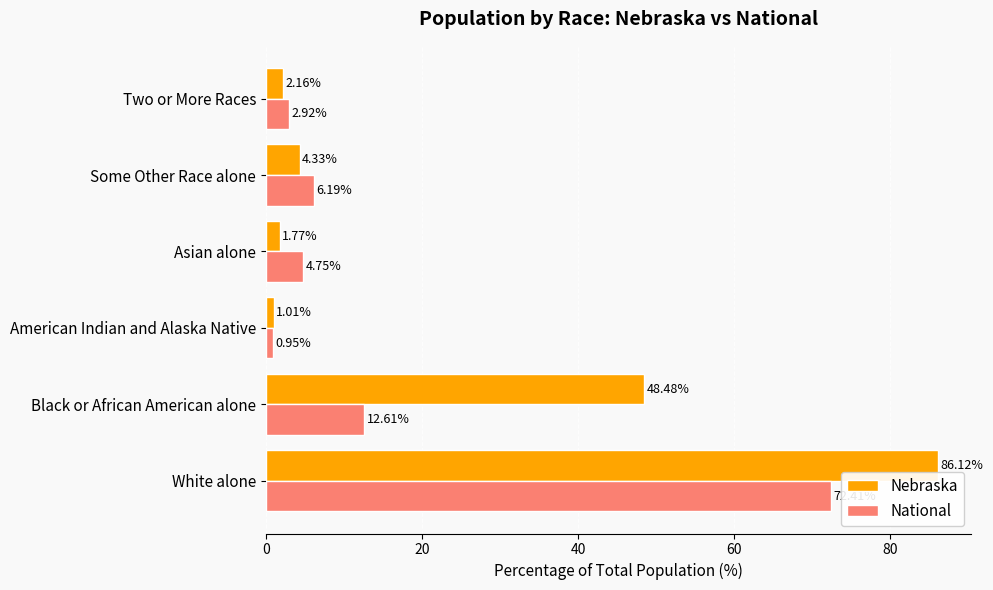

Between White alone and Two or More Races, which series saw the biggest shift?

Nebraska